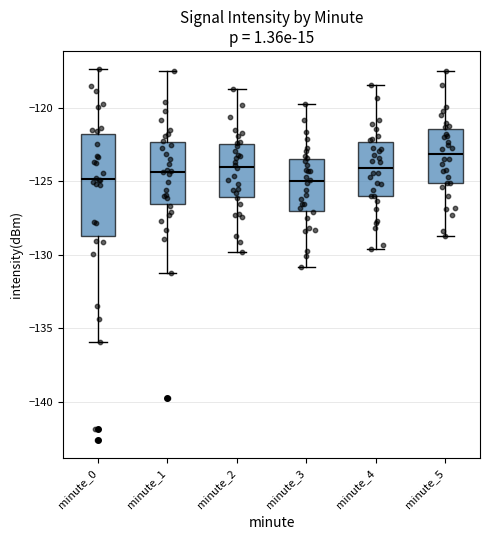

Reading left to right, transcribe this box plot: for each box, give where its median line is, the range the box spans, and where its two whiskers end, as read against the y-axis. The values are not printed on the chart, so give them approximately, as read against the axis.

minute_0: median -125.0, box -128.5 to -122.0, whiskers -136.0 to -117.5
minute_1: median -124.5, box -126.5 to -122.5, whiskers -131.0 to -117.5
minute_2: median -124.0, box -126.0 to -122.5, whiskers -130.0 to -118.5
minute_3: median -125.0, box -127.0 to -123.5, whiskers -131.0 to -119.5
minute_4: median -124.0, box -126.0 to -122.5, whiskers -129.5 to -118.5
minute_5: median -123.0, box -125.0 to -121.5, whiskers -128.5 to -117.5